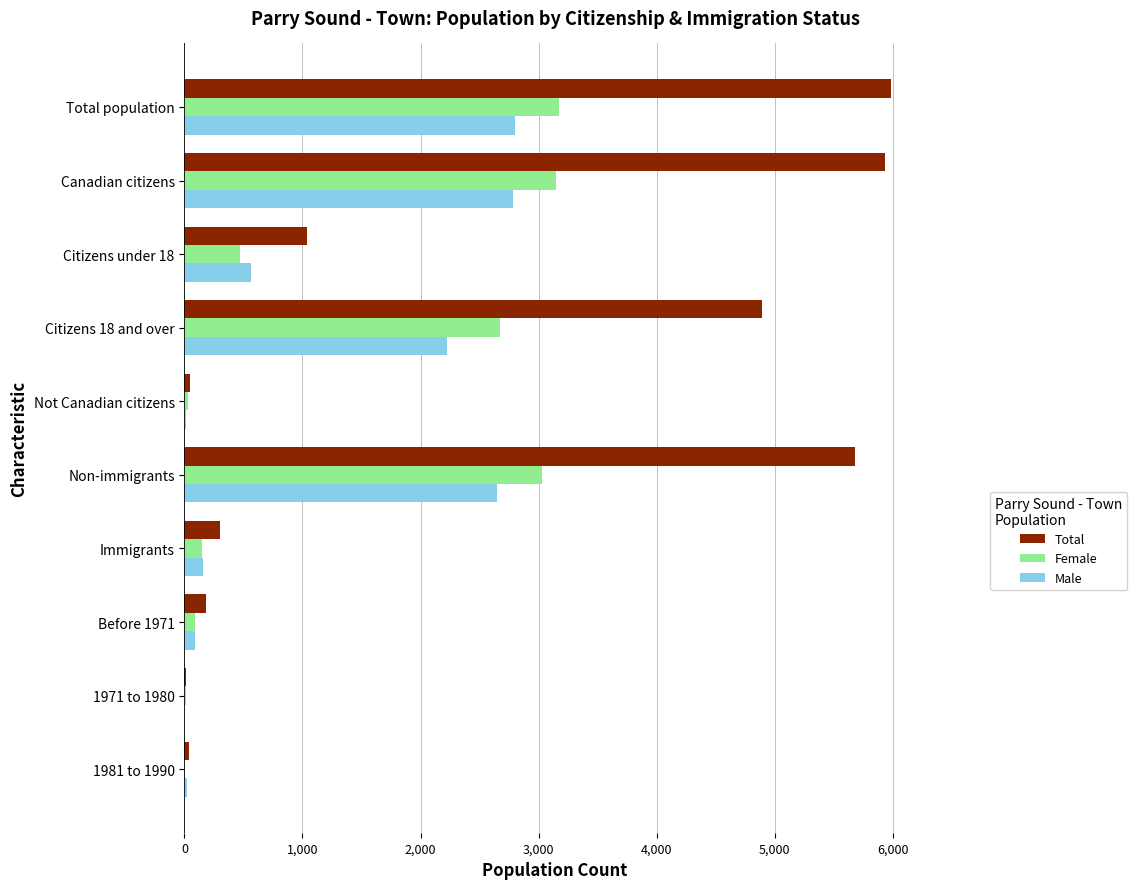

What is the sum of all Male values?

11290